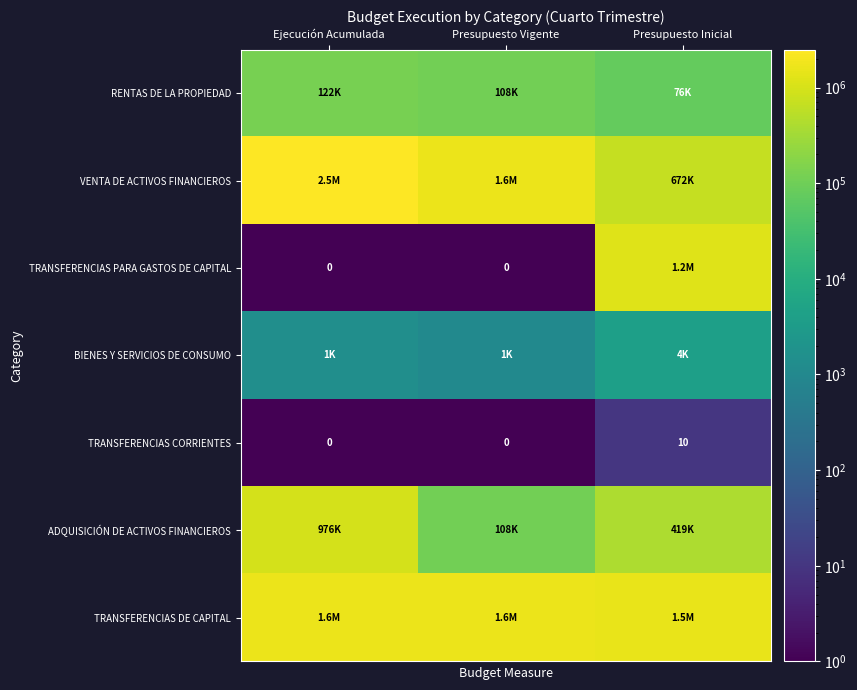

Is it true that TRANSFERENCIAS CORRIENTES equals 10 at Presupuesto Inicial?

True